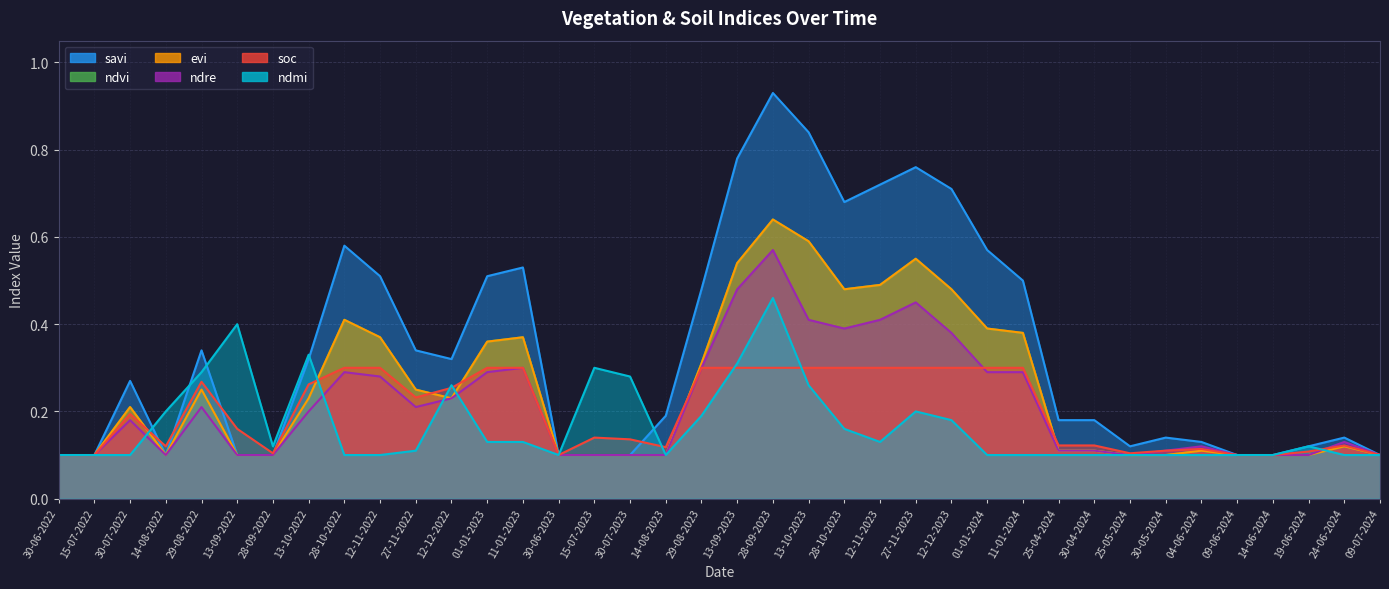

Reading right to left, extract all data points from this chart.

savi: 09-07-2024=0.1	24-06-2024=0.1	19-06-2024=0.1	14-06-2024=0.1	09-06-2024=0.1	04-06-2024=0.1	30-05-2024=0.1	25-05-2024=0.1	30-04-2024=0.2	25-04-2024=0.2	11-01-2024=0.5	01-01-2024=0.6	12-12-2023=0.7	27-11-2023=0.8	12-11-2023=0.7	28-10-2023=0.7	13-10-2023=0.8	28-09-2023=0.9	13-09-2023=0.8	29-08-2023=0.5	14-08-2023=0.2	30-07-2023=0.1	15-07-2023=0.1	30-06-2023=0.1	11-01-2023=0.5	01-01-2023=0.5	12-12-2022=0.3	27-11-2022=0.3	12-11-2022=0.5	28-10-2022=0.6	13-10-2022=0.3	28-09-2022=0.1	13-09-2022=0.1	29-08-2022=0.3	14-08-2022=0.1	30-07-2022=0.3	15-07-2022=0.1	30-06-2022=0.1
ndvi: 09-07-2024=0.1	24-06-2024=0.1	19-06-2024=0.1	14-06-2024=0.1	09-06-2024=0.1	04-06-2024=0.1	30-05-2024=0.1	25-05-2024=0.1	30-04-2024=0.1	25-04-2024=0.1	11-01-2024=0.4	01-01-2024=0.4	12-12-2023=0.5	27-11-2023=0.6	12-11-2023=0.5	28-10-2023=0.5	13-10-2023=0.6	28-09-2023=0.6	13-09-2023=0.5	29-08-2023=0.3	14-08-2023=0.1	30-07-2023=0.1	15-07-2023=0.1	30-06-2023=0.1	11-01-2023=0.4	01-01-2023=0.4	12-12-2022=0.2	27-11-2022=0.2	12-11-2022=0.4	28-10-2022=0.4	13-10-2022=0.2	28-09-2022=0.1	13-09-2022=0.1	29-08-2022=0.2	14-08-2022=0.1	30-07-2022=0.2	15-07-2022=0.1	30-06-2022=0.1
evi: 09-07-2024=0.1	24-06-2024=0.1	19-06-2024=0.1	14-06-2024=0.1	09-06-2024=0.1	04-06-2024=0.1	30-05-2024=0.1	25-05-2024=0.1	30-04-2024=0.1	25-04-2024=0.1	11-01-2024=0.4	01-01-2024=0.4	12-12-2023=0.5	27-11-2023=0.6	12-11-2023=0.5	28-10-2023=0.5	13-10-2023=0.6	28-09-2023=0.6	13-09-2023=0.5	29-08-2023=0.3	14-08-2023=0.1	30-07-2023=0.1	15-07-2023=0.1	30-06-2023=0.1	11-01-2023=0.4	01-01-2023=0.4	12-12-2022=0.2	27-11-2022=0.2	12-11-2022=0.4	28-10-2022=0.4	13-10-2022=0.2	28-09-2022=0.1	13-09-2022=0.1	29-08-2022=0.2	14-08-2022=0.1	30-07-2022=0.2	15-07-2022=0.1	30-06-2022=0.1
ndre: 09-07-2024=0.1	24-06-2024=0.1	19-06-2024=0.1	14-06-2024=0.1	09-06-2024=0.1	04-06-2024=0.1	30-05-2024=0.1	25-05-2024=0.1	30-04-2024=0.1	25-04-2024=0.1	11-01-2024=0.3	01-01-2024=0.3	12-12-2023=0.4	27-11-2023=0.5	12-11-2023=0.4	28-10-2023=0.4	13-10-2023=0.4	28-09-2023=0.6	13-09-2023=0.5	29-08-2023=0.3	14-08-2023=0.1	30-07-2023=0.1	15-07-2023=0.1	30-06-2023=0.1	11-01-2023=0.3	01-01-2023=0.3	12-12-2022=0.2	27-11-2022=0.2	12-11-2022=0.3	28-10-2022=0.3	13-10-2022=0.2	28-09-2022=0.1	13-09-2022=0.1	29-08-2022=0.2	14-08-2022=0.1	30-07-2022=0.2	15-07-2022=0.1	30-06-2022=0.1
soc: 09-07-2024=0.1	24-06-2024=0.1	19-06-2024=0.1	14-06-2024=0.1	09-06-2024=0.1	04-06-2024=0.1	30-05-2024=0.1	25-05-2024=0.1	30-04-2024=0.1	25-04-2024=0.1	11-01-2024=0.3	01-01-2024=0.3	12-12-2023=0.3	27-11-2023=0.3	12-11-2023=0.3	28-10-2023=0.3	13-10-2023=0.3	28-09-2023=0.3	13-09-2023=0.3	29-08-2023=0.3	14-08-2023=0.1	30-07-2023=0.1	15-07-2023=0.1	30-06-2023=0.1	11-01-2023=0.3	01-01-2023=0.3	12-12-2022=0.3	27-11-2022=0.2	12-11-2022=0.3	28-10-2022=0.3	13-10-2022=0.3	28-09-2022=0.1	13-09-2022=0.2	29-08-2022=0.3	14-08-2022=0.1	30-07-2022=0.2	15-07-2022=0.1	30-06-2022=0.1
ndmi: 09-07-2024=0.1	24-06-2024=0.1	19-06-2024=0.1	14-06-2024=0.1	09-06-2024=0.1	04-06-2024=0.1	30-05-2024=0.1	25-05-2024=0.1	30-04-2024=0.1	25-04-2024=0.1	11-01-2024=0.1	01-01-2024=0.1	12-12-2023=0.2	27-11-2023=0.2	12-11-2023=0.1	28-10-2023=0.2	13-10-2023=0.3	28-09-2023=0.5	13-09-2023=0.3	29-08-2023=0.2	14-08-2023=0.1	30-07-2023=0.3	15-07-2023=0.3	30-06-2023=0.1	11-01-2023=0.1	01-01-2023=0.1	12-12-2022=0.3	27-11-2022=0.1	12-11-2022=0.1	28-10-2022=0.1	13-10-2022=0.3	28-09-2022=0.1	13-09-2022=0.4	29-08-2022=0.3	14-08-2022=0.2	30-07-2022=0.1	15-07-2022=0.1	30-06-2022=0.1